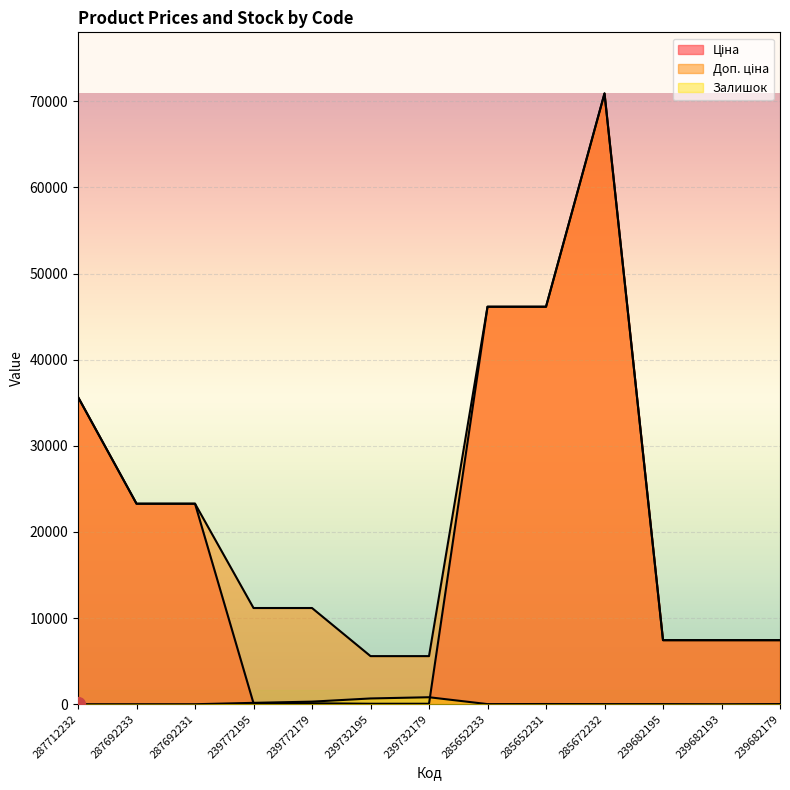

Is the value of Ціна at 239732195 greater than the value of Доп. ціна at 239732195?

No